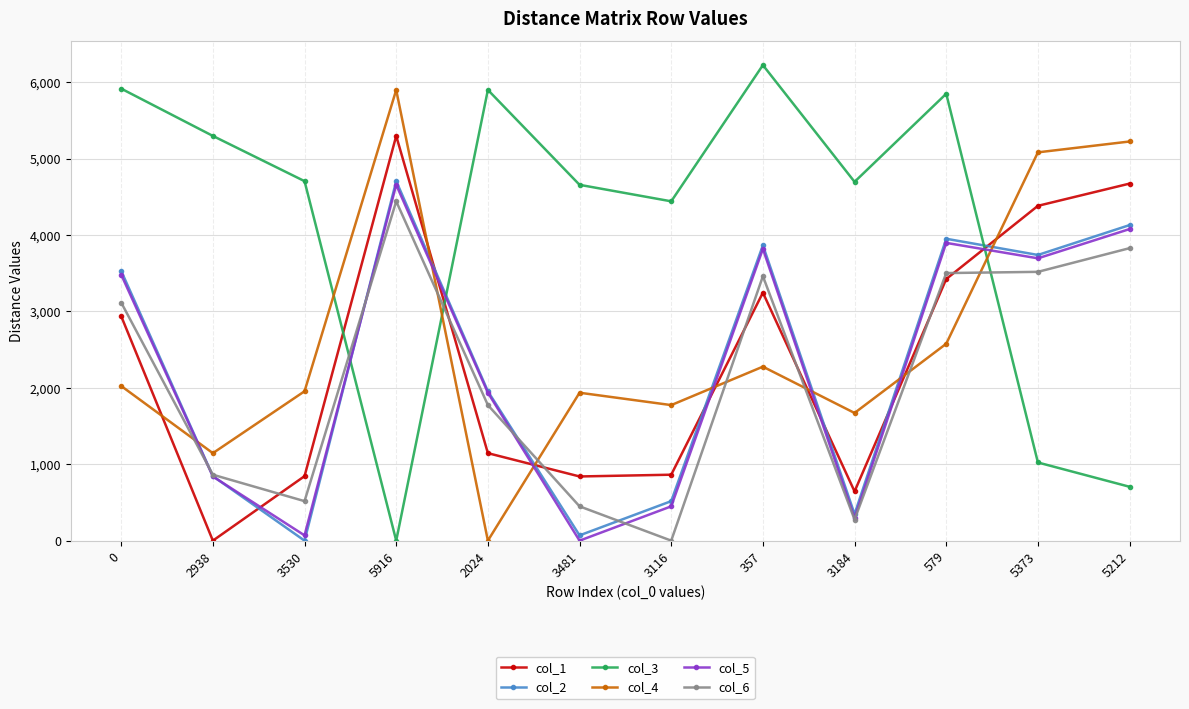

The col_1 series shows 840 at 3481. True or false?

True